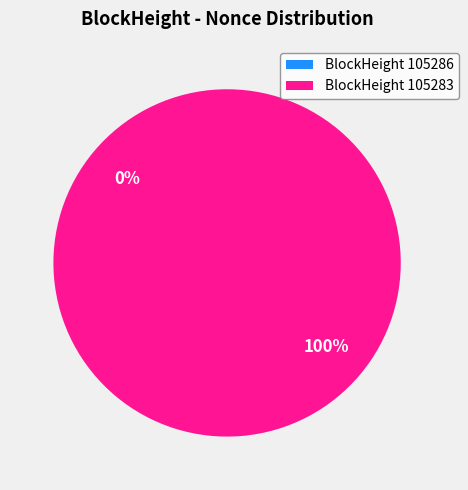

To the nearest percent, what is the difference between the 105283 and 105286 slice percentages?

100%